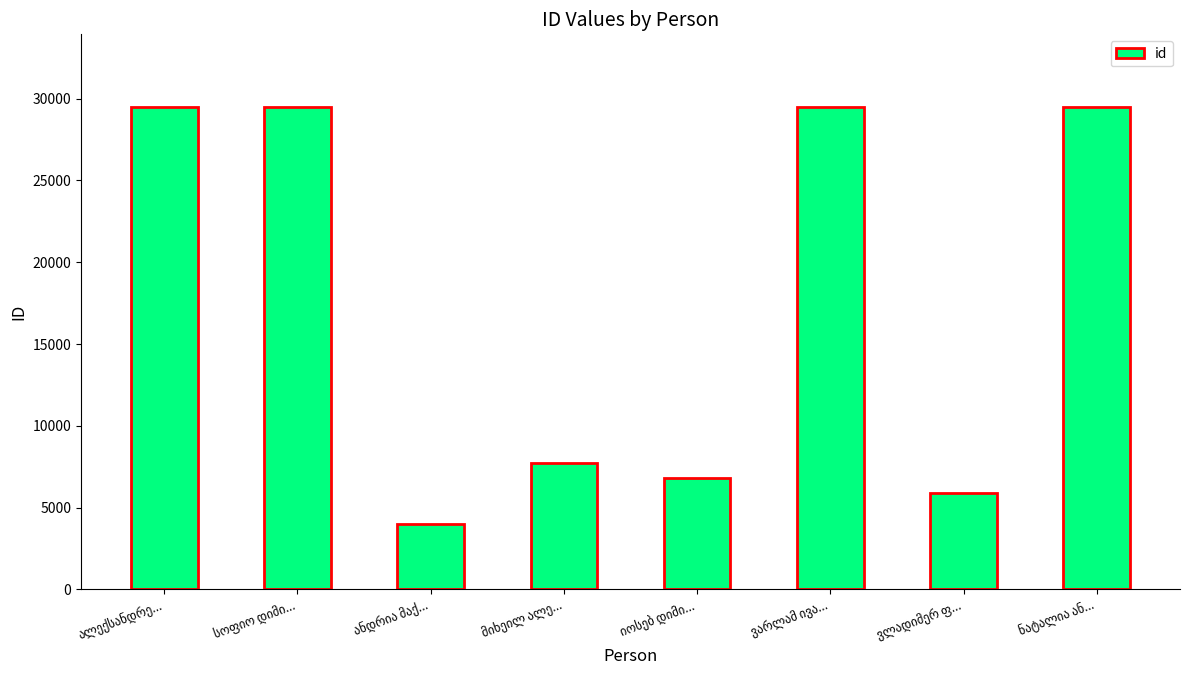

What is the greatest value displayed?

29512